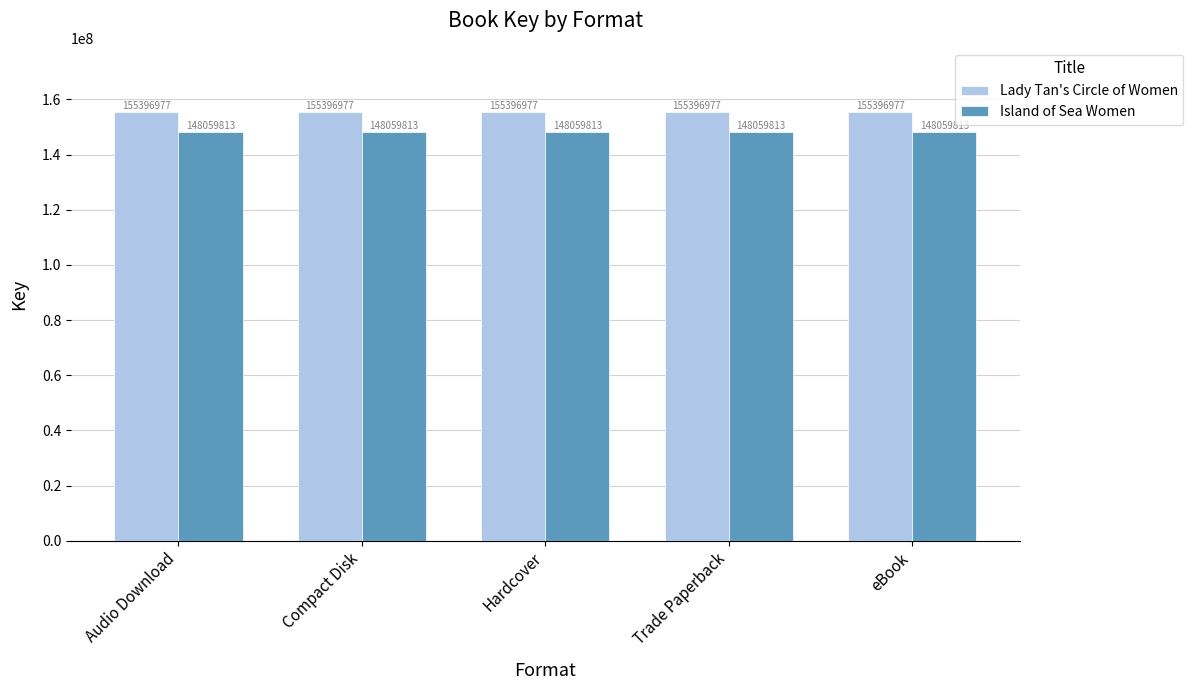

What is the minimum value for Island of Sea Women?

148059813